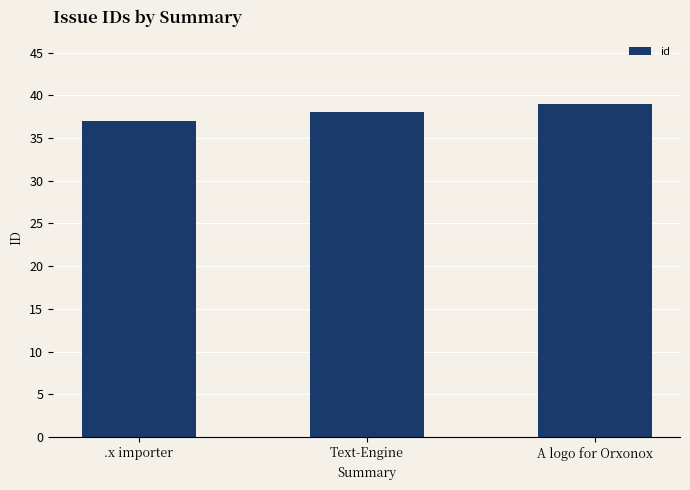

What is the approximate value at Text-Engine?

38